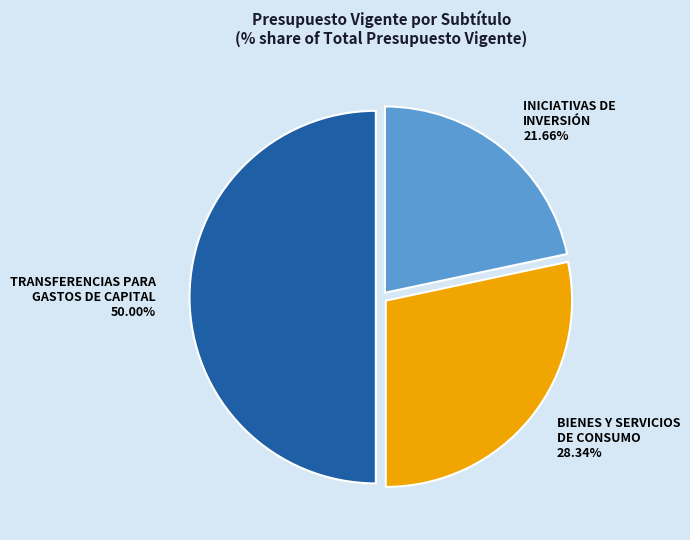

How many slices are in this pie chart?

3